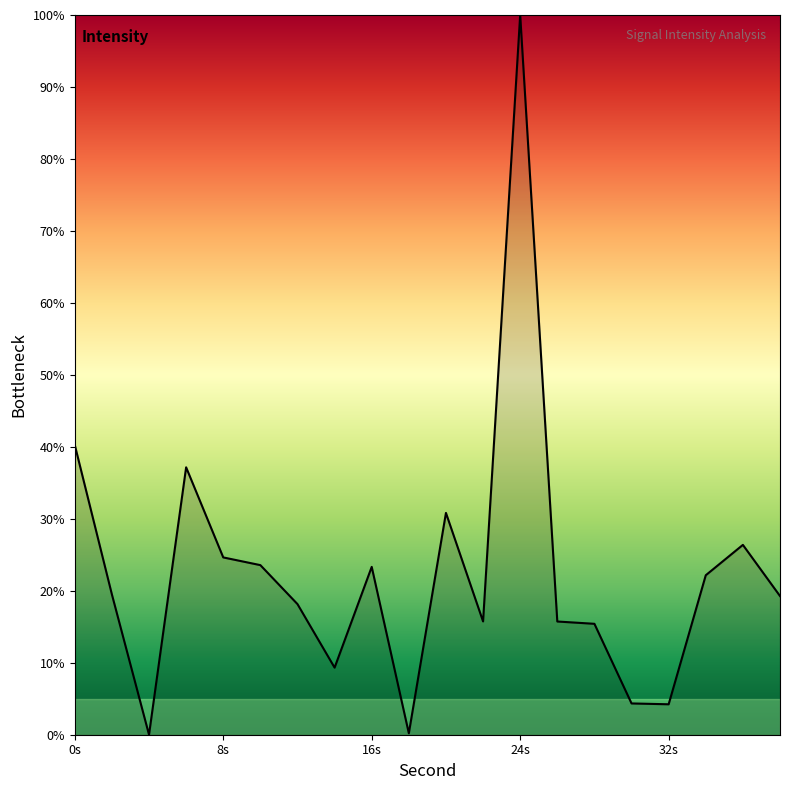

What is the difference between the maximum and minimum values?

100.0